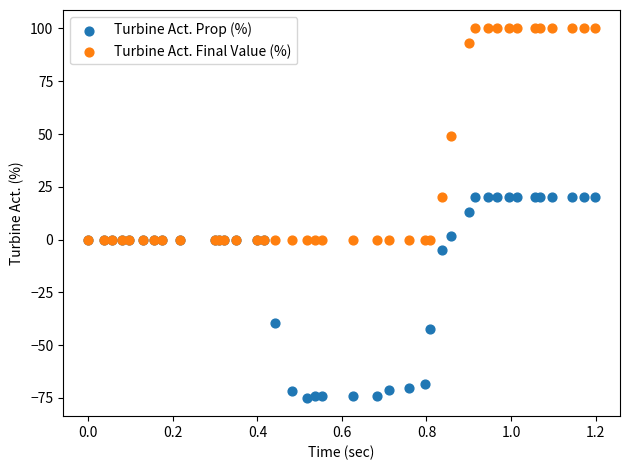

In the Turbine Act. Prop (%) series, what Y value is closest to -27?

-39.5